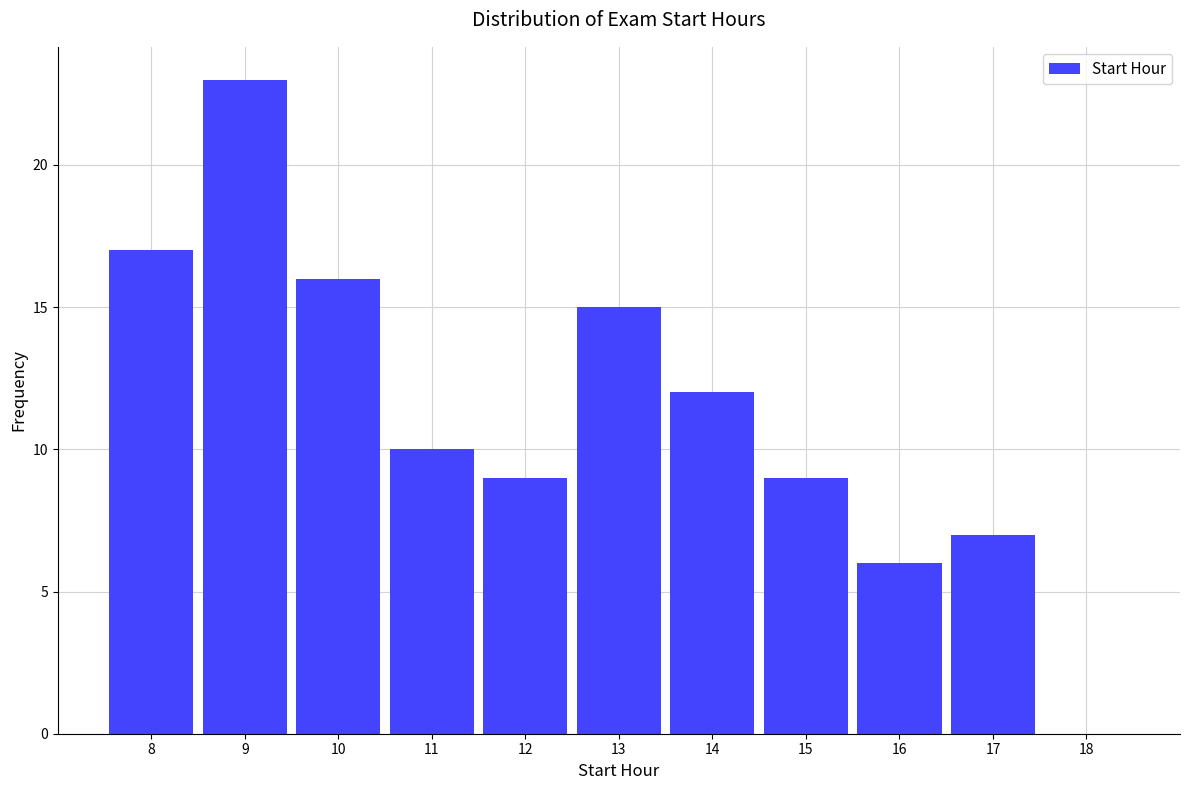

Which range on the x-axis has the tallest bar?

8.5 to 9.5